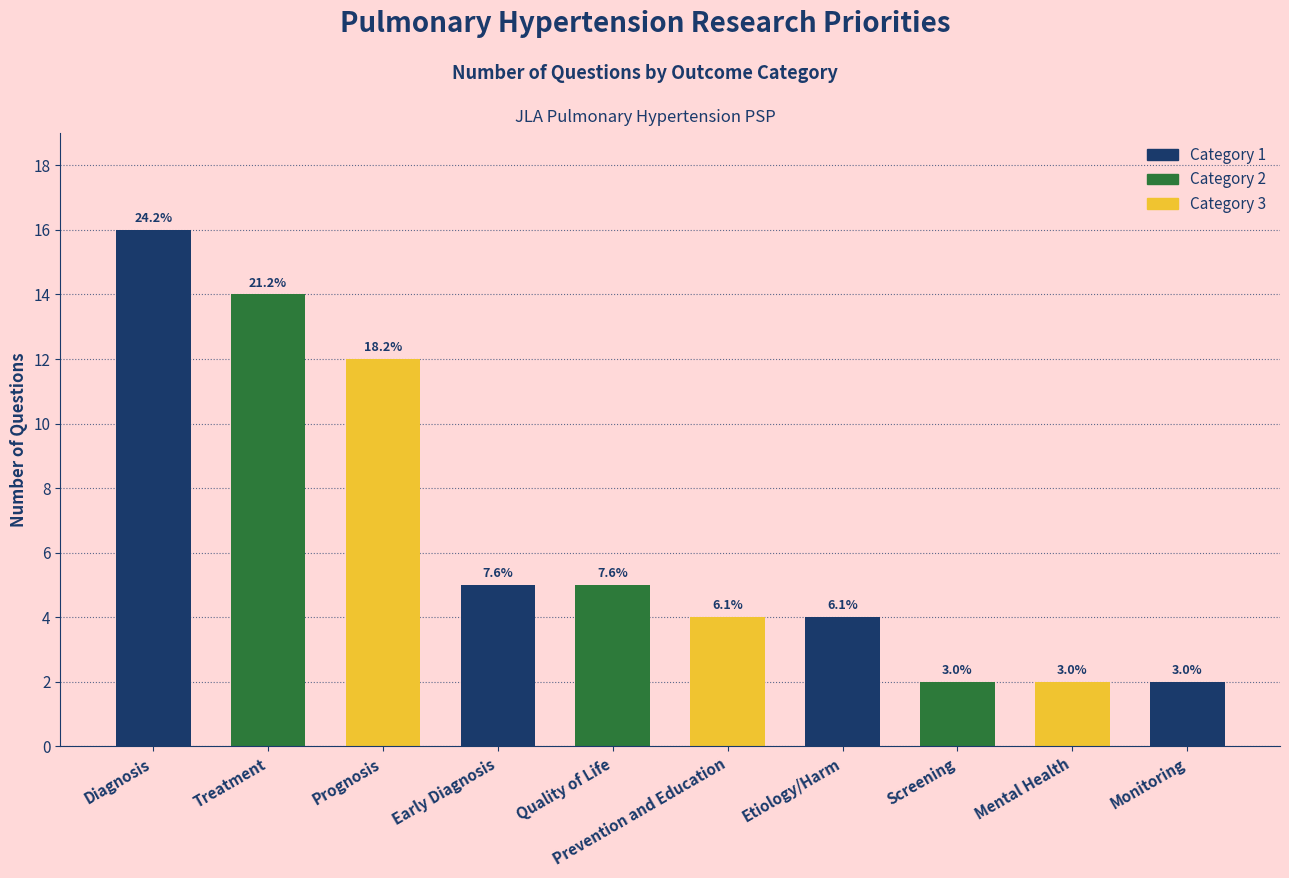

What is the difference between the maximum and minimum values?

14